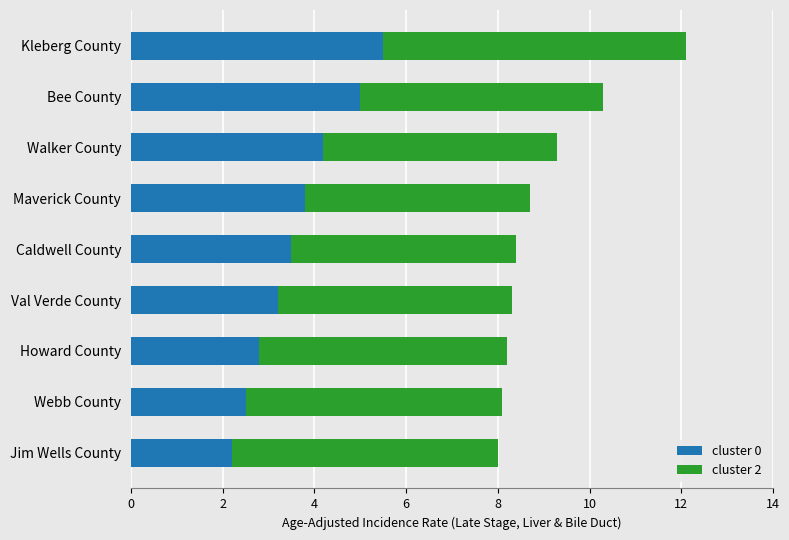

At which category is the sum across all series the highest?

Kleberg County